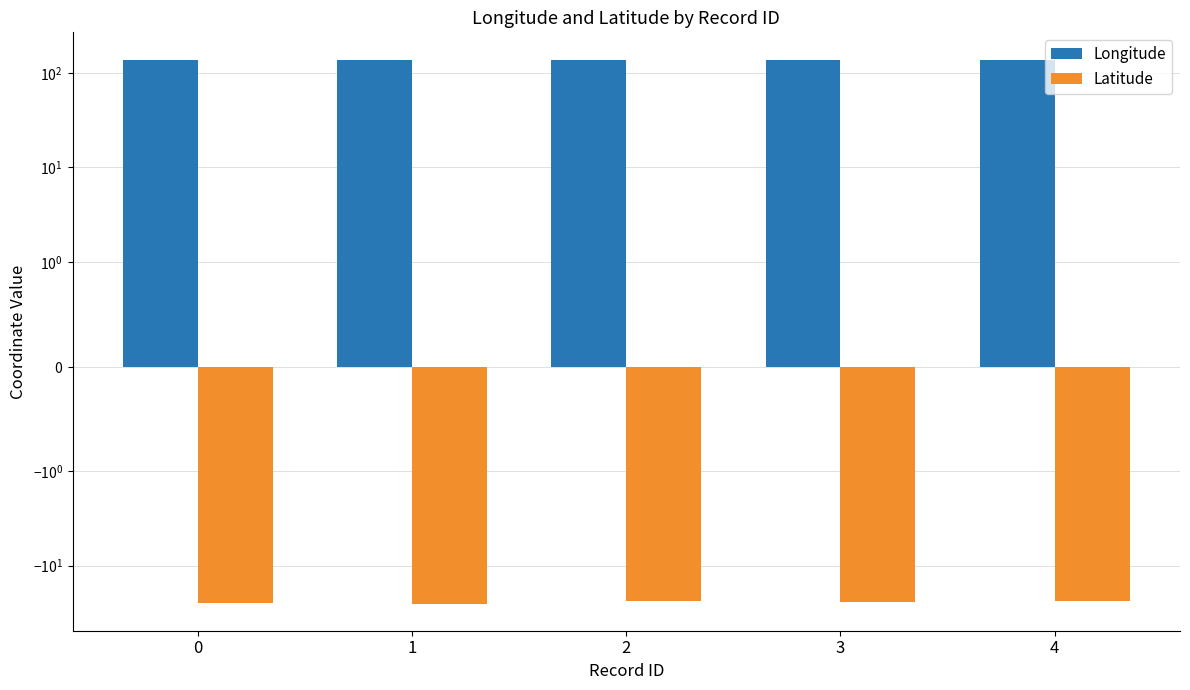

What is the smallest value displayed?

-25.2